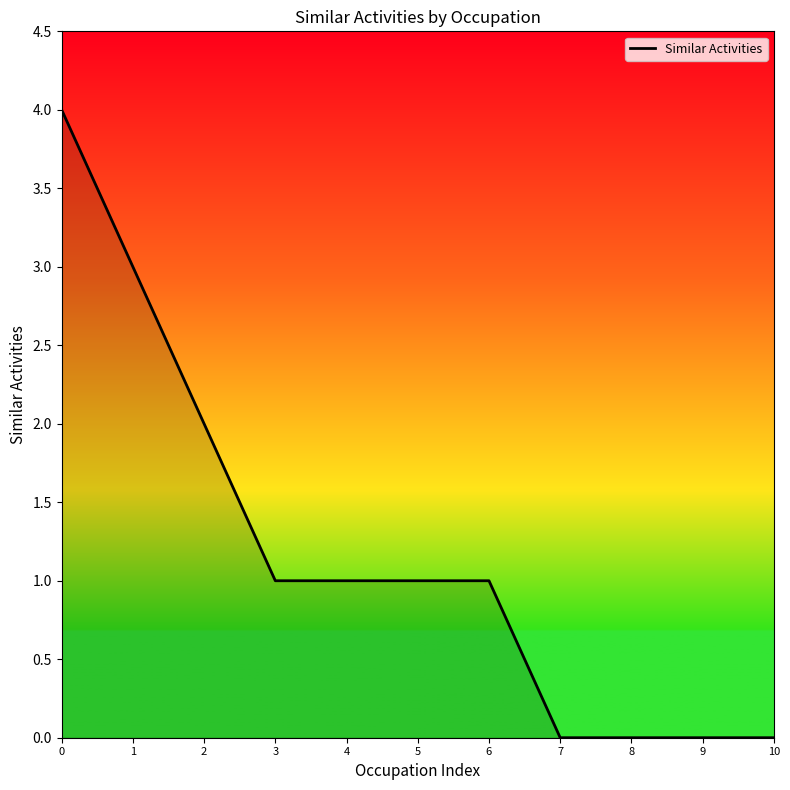

The chart shows a value of 0 at 7. True or false?

True